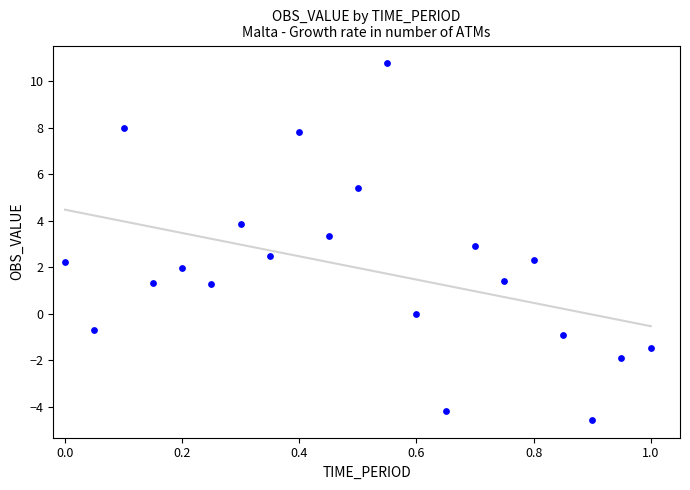

What is the range of Y values (max minus min)?

15.3